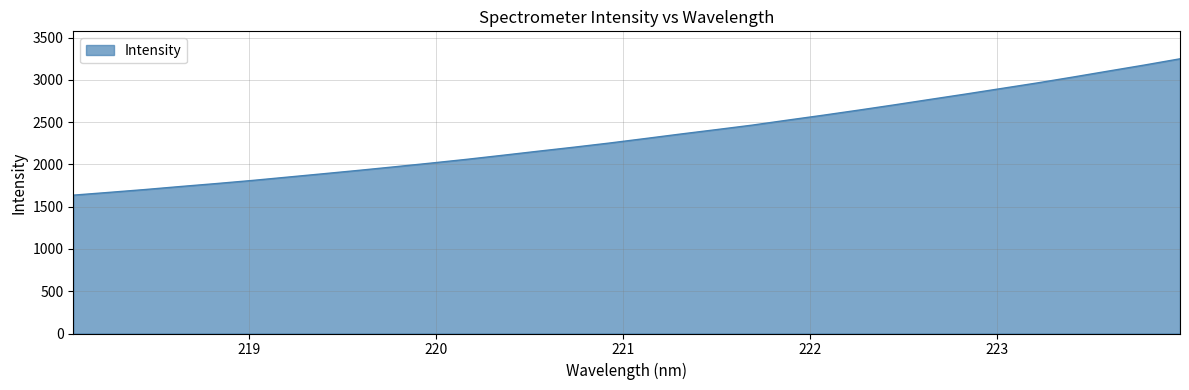

What is the maximum value shown in the chart?

3249.2